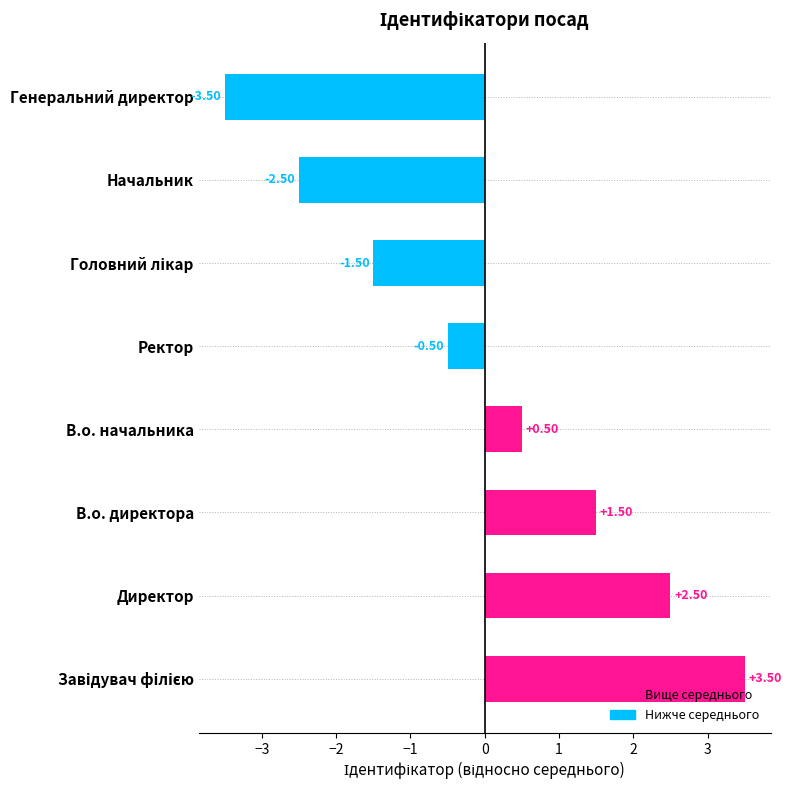

At which category does the chart reach its minimum across all series?

Генеральний директор